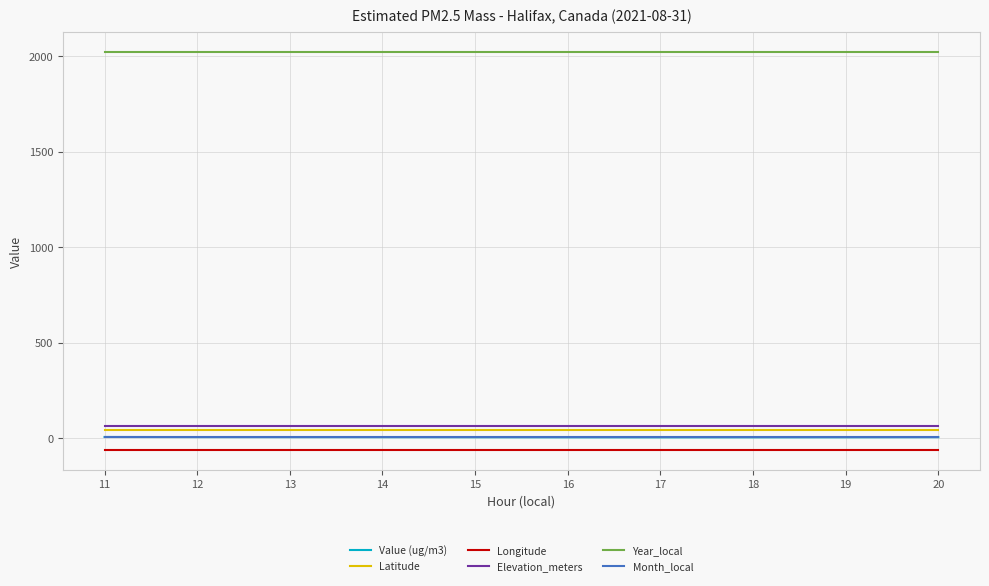

What is the highest value of the Elevation_meters series?

65.0